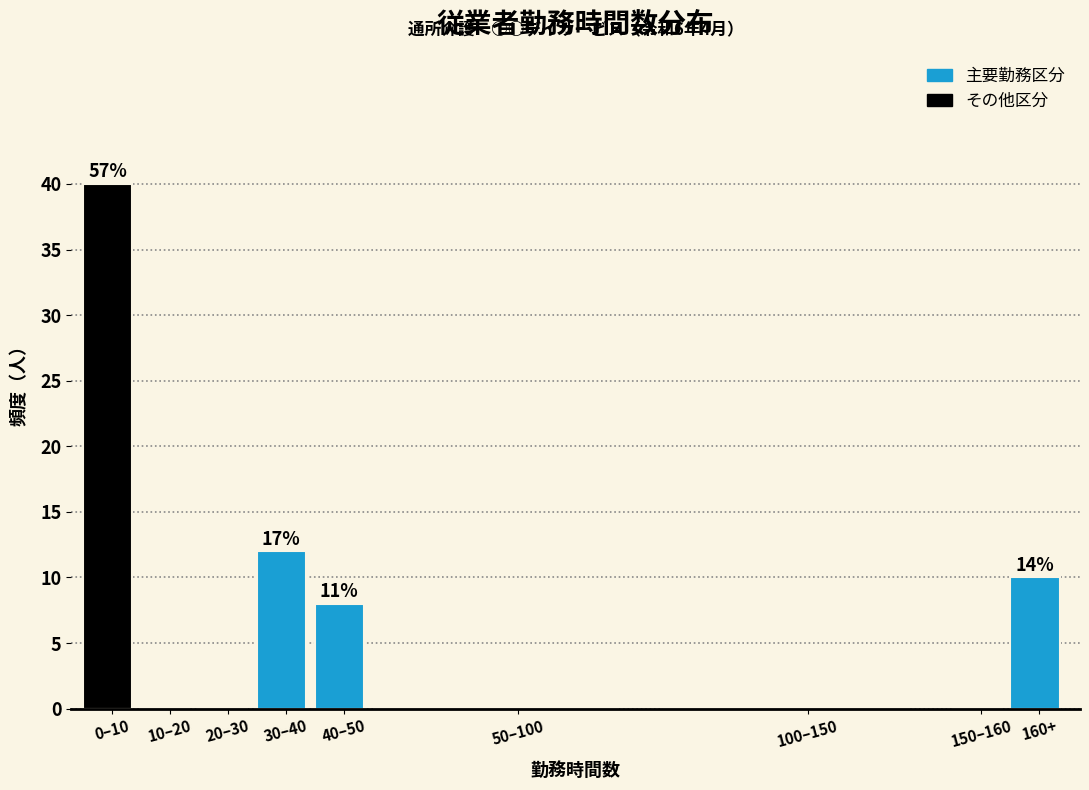

Reading right to left, what are all the values shown in this chart?

160+=10	150–160=0	100–150=0	50–100=0	40–50=8	30–40=12	20–30=0	10–20=0	0–10=40